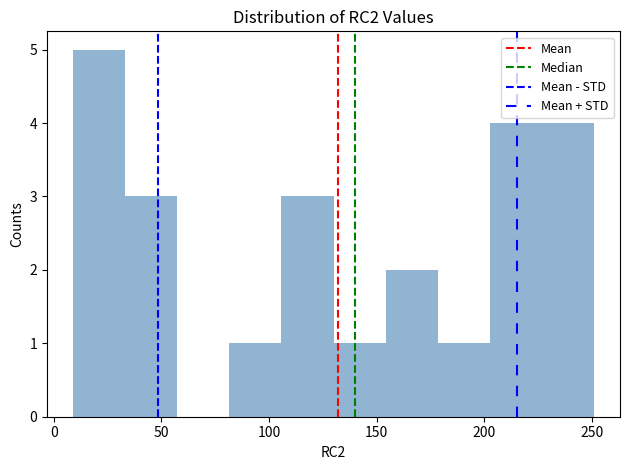

Over which range of the x-axis is the bar tallest?

10 to 35